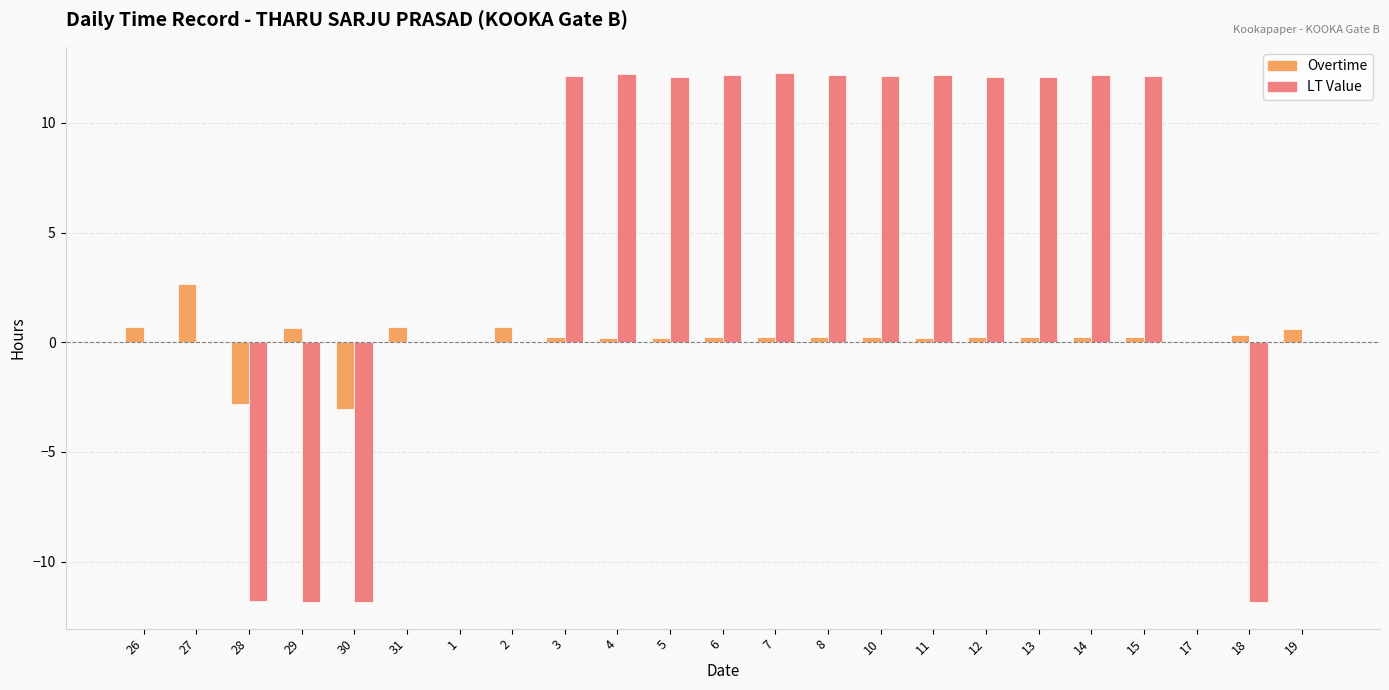

Is the value of LT Value at 11 greater than the value of Overtime at 2?

Yes